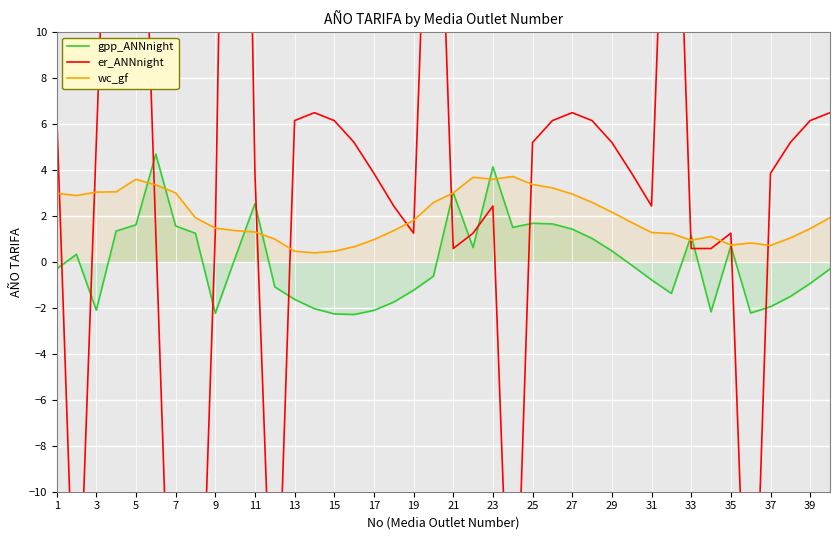

What is the value of the gpp_ANNnight point at the 10th from the left?

0.2